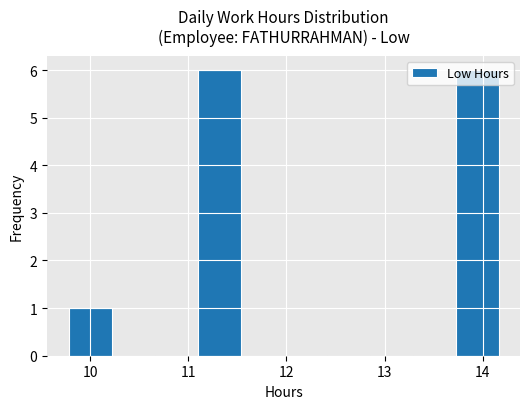

Reading left to right, transcribe this chart: for each bar, give the range it covers on the x-axis and its height. Neither the bar edges nor the heights are printed on the chart, so give them approximately, as read against the axes.

9.8 to 10.2: 1
10.2 to 10.7: 0
10.7 to 11.1: 0
11.1 to 11.5: 6
11.5 to 12.0: 0
12.0 to 12.4: 0
12.4 to 12.8: 0
12.8 to 13.3: 0
13.3 to 13.7: 0
13.7 to 14.2: 6